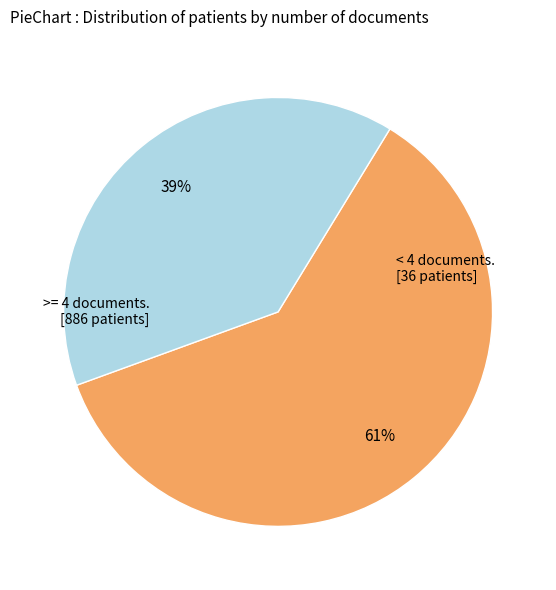

To the nearest percent, what is the average slice percentage?

50%